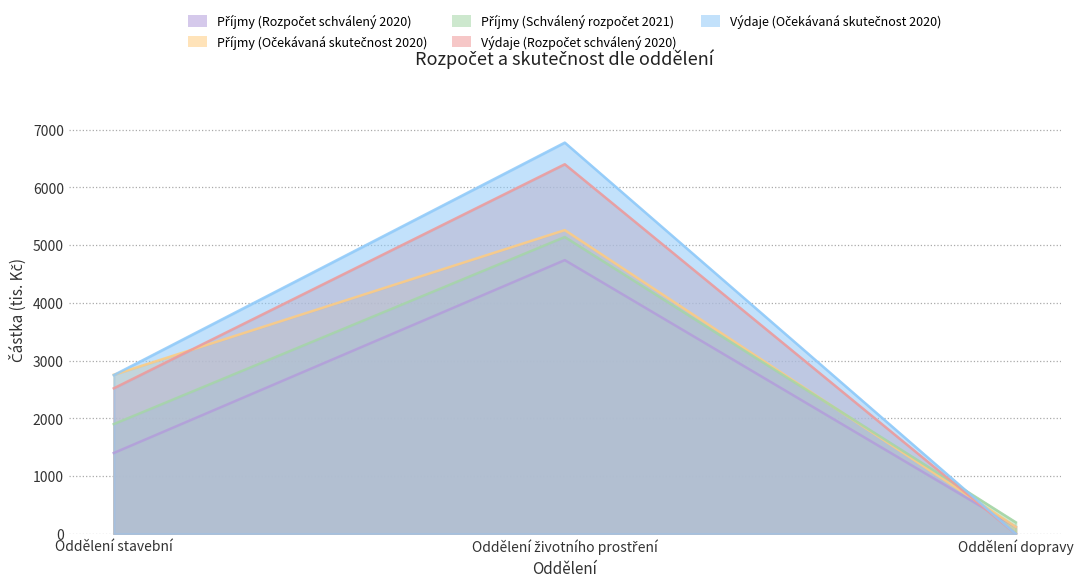

What is the difference between the Příjmy (Rozpočet schválený 2020) values at Oddělení životního prostření and Oddělení stavební?

3340.0